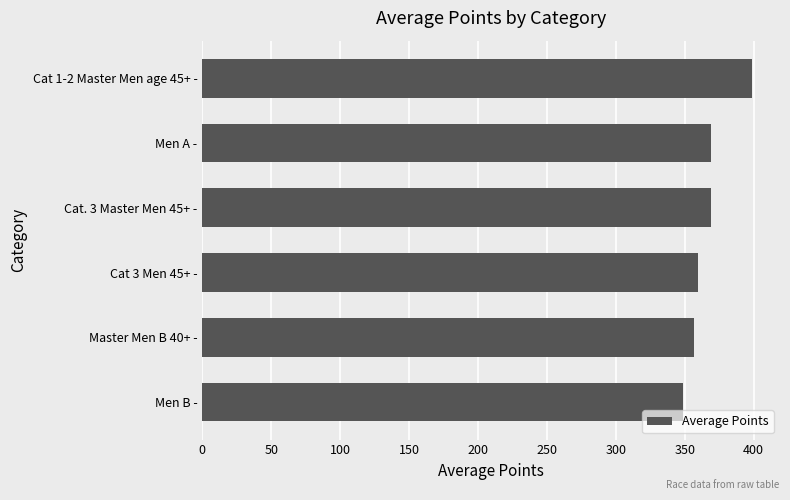

Between Men A - and Cat 3 Men 45+ -, which is larger?

Men A -